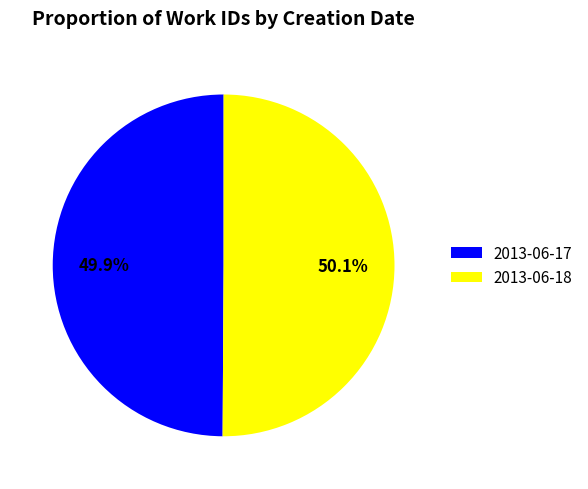

True or false: 2013-06-18 accounts for 50% of the total.

True